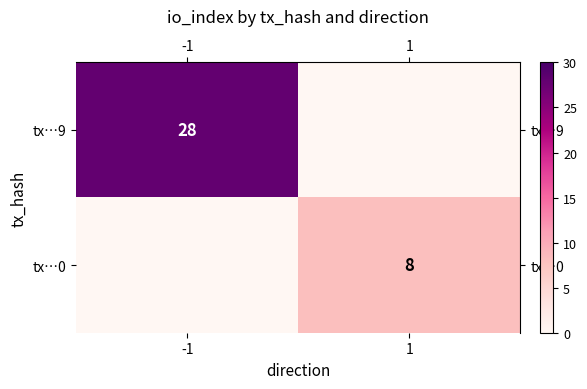

What is the average value of the row_1 series?

4